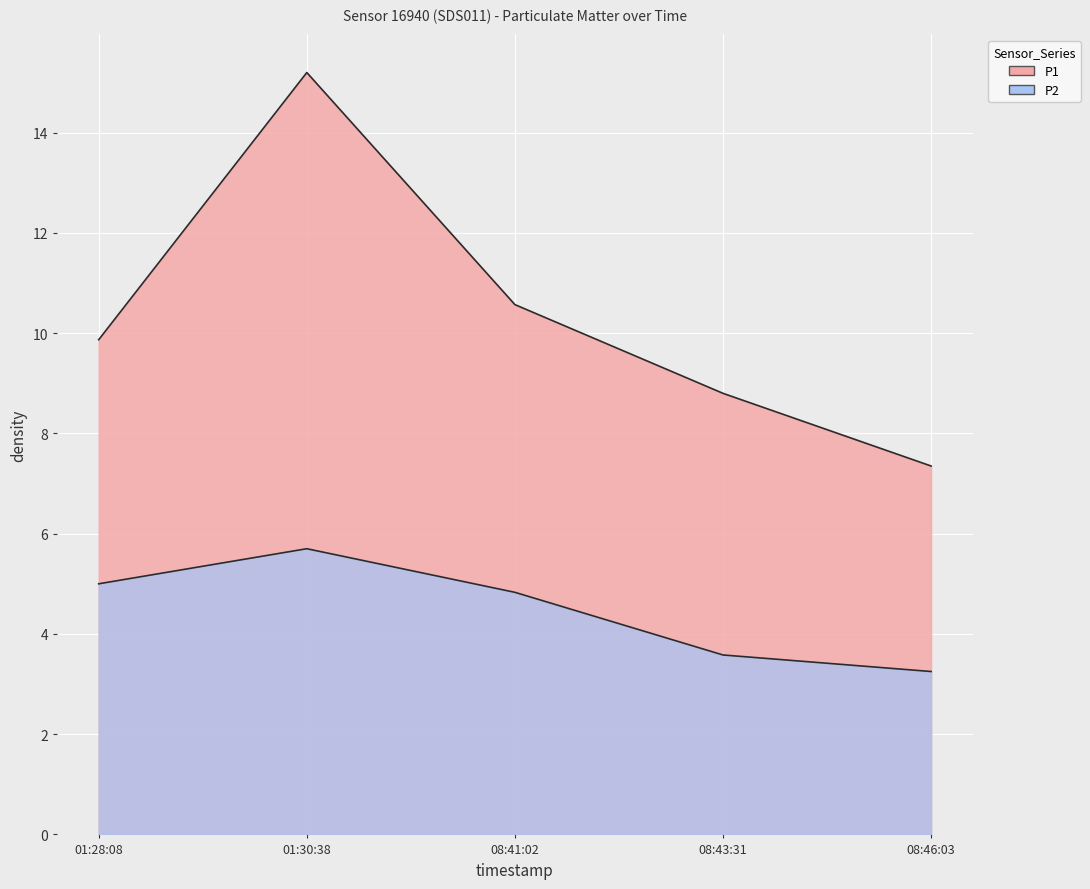

Which category has the highest value in the P2 series?

01:30:38